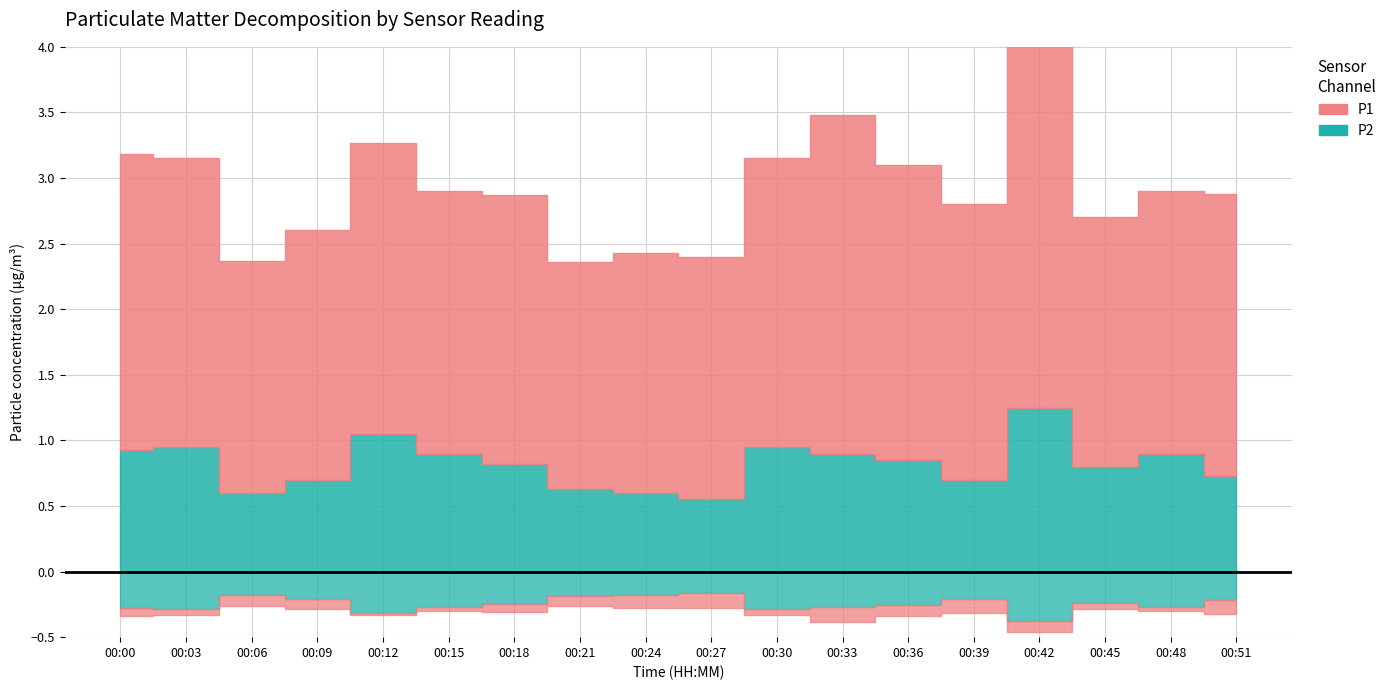

At which label does P1 reach its minimum?

00:21